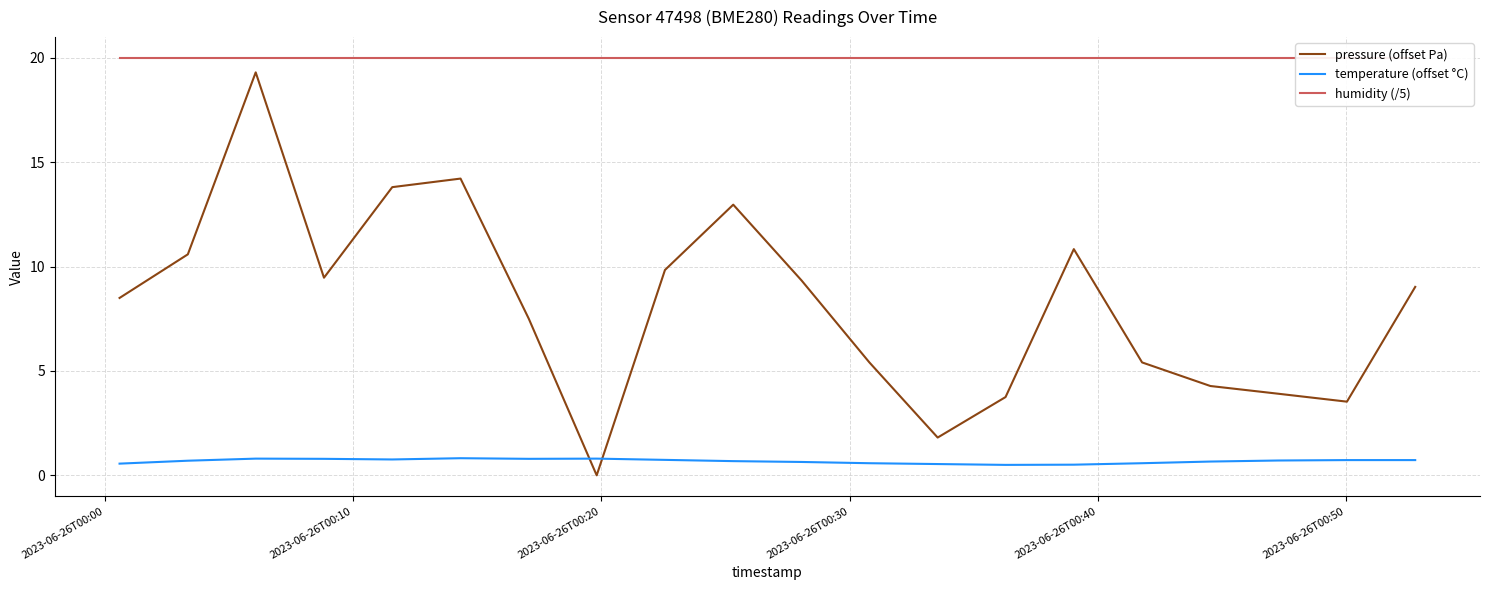

In temperature (offset °C), how many points are lower than both neighbors (excluding endpoints)?

3